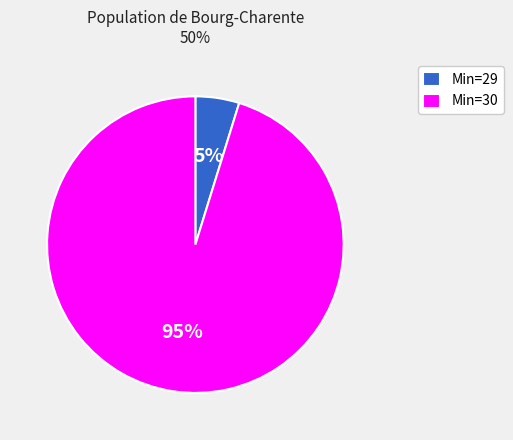

What is the largest slice in the pie chart?

Min=30